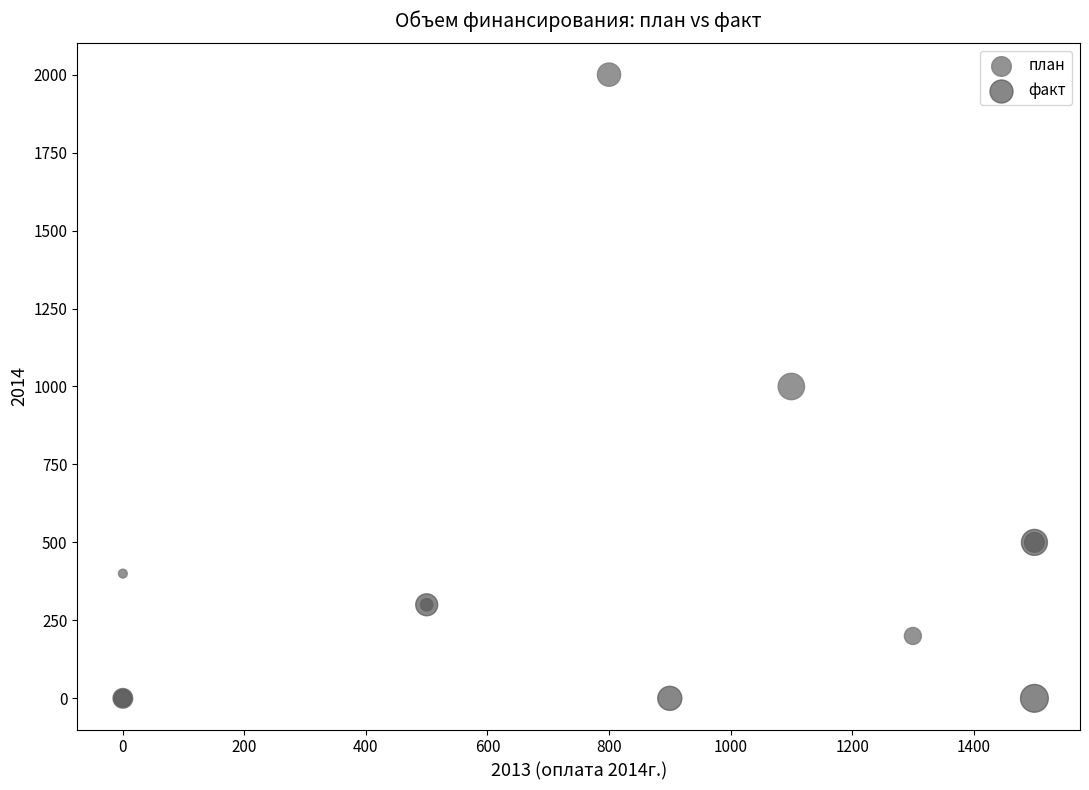

Which series reaches the maximum Y coordinate?

план